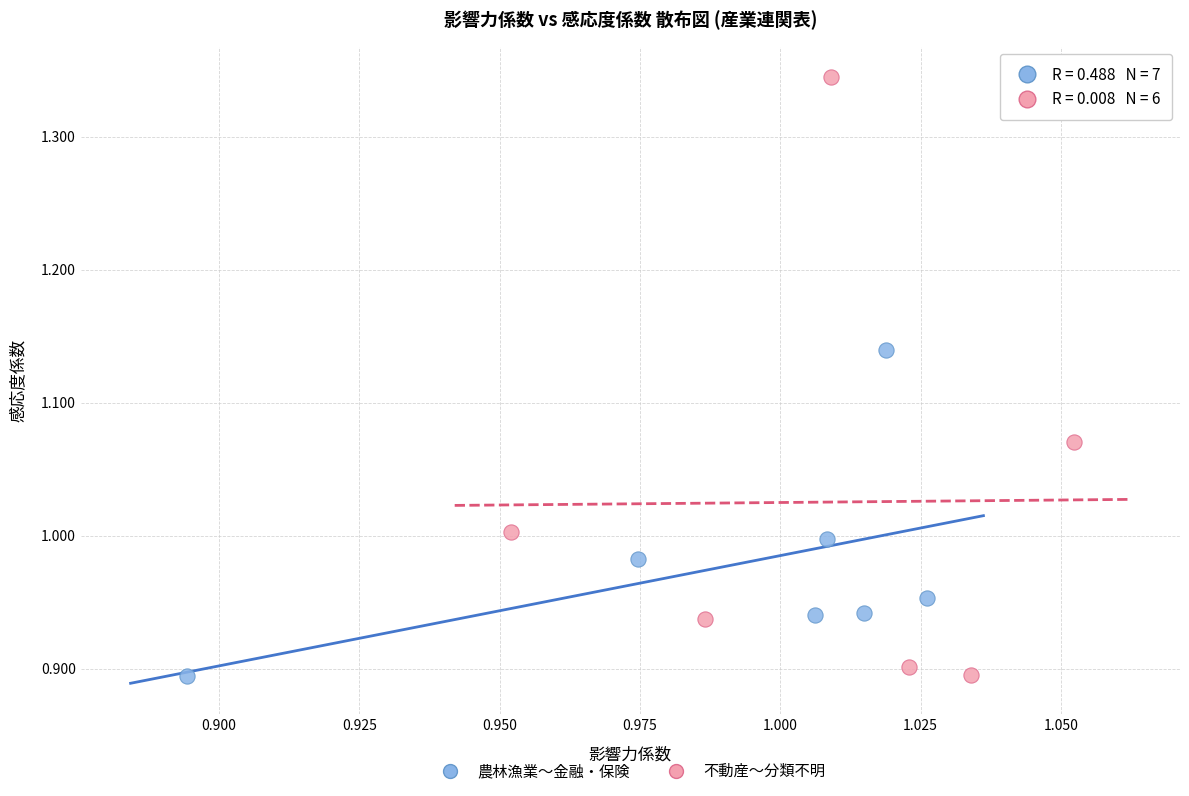

Which series has the largest Y range (max minus min)?

不動産〜分類不明